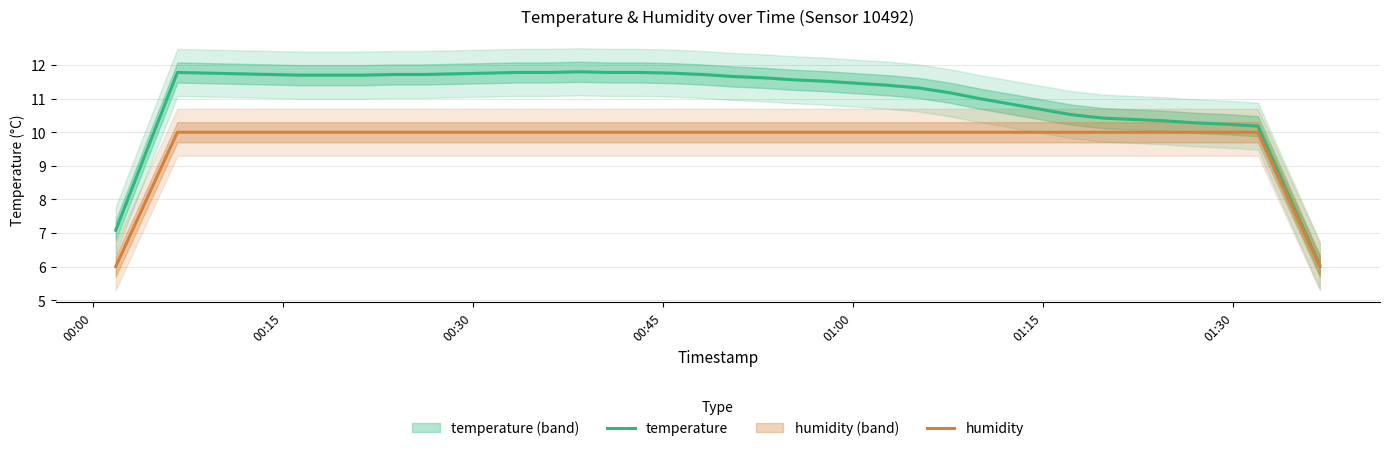

Count the humidity values in the range 10 to 11.

36